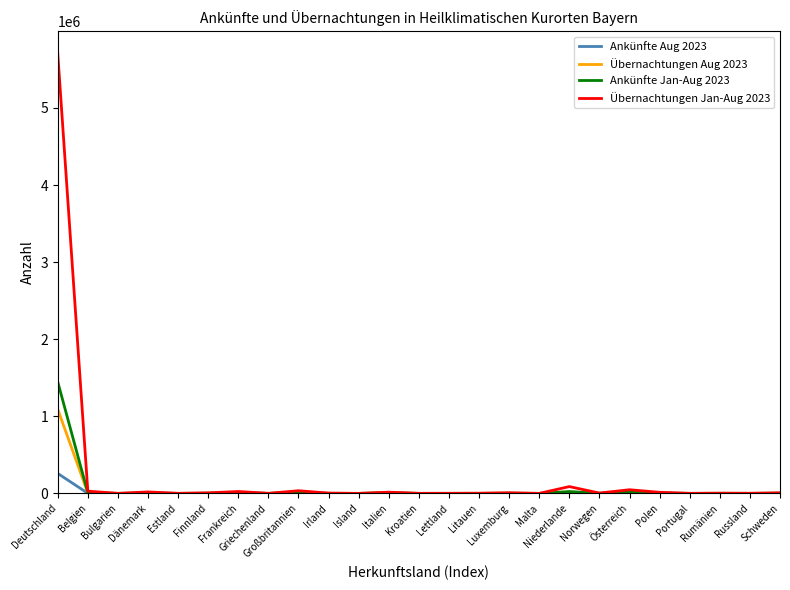

Which series has the largest range (max minus min)?

Übernachtungen Jan-Aug 2023